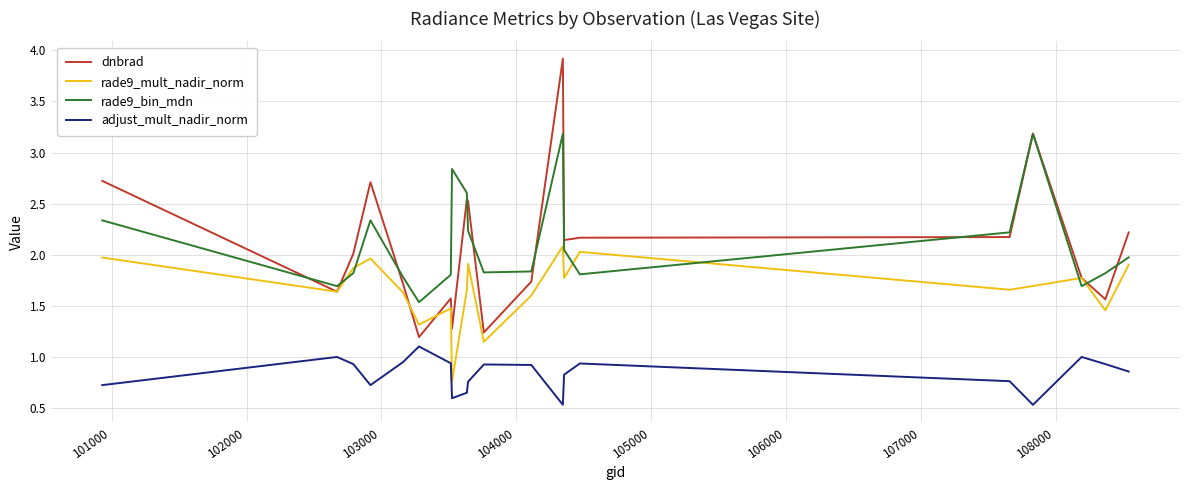

Does the chart have visible grid lines?

Yes